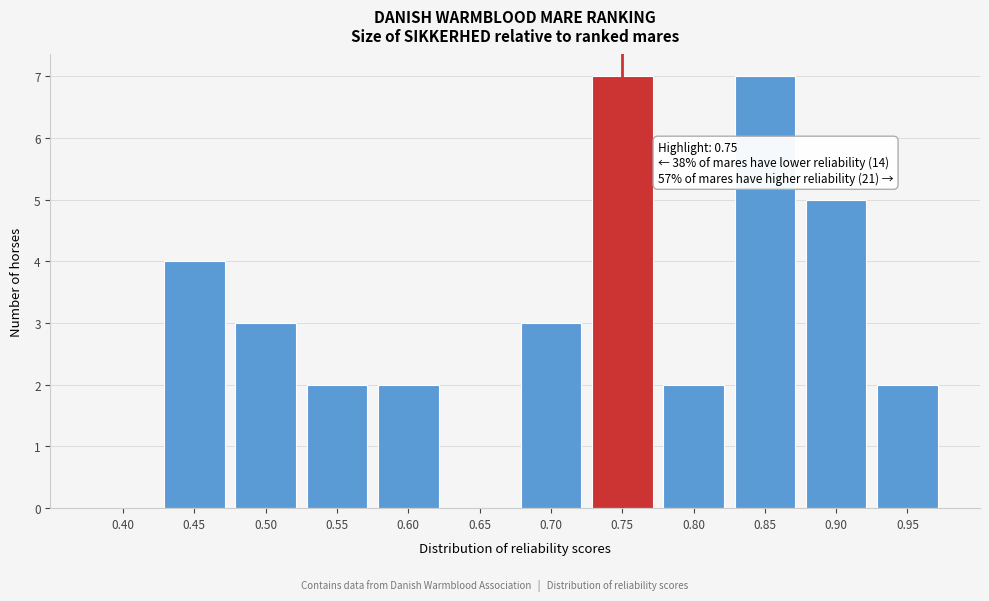

Reading left to right, extract all data points from this chart.

0.40=0	0.45=4	0.50=3	0.55=2	0.60=2	0.65=0	0.70=3	0.75=7	0.80=2	0.85=7	0.90=5	0.95=2